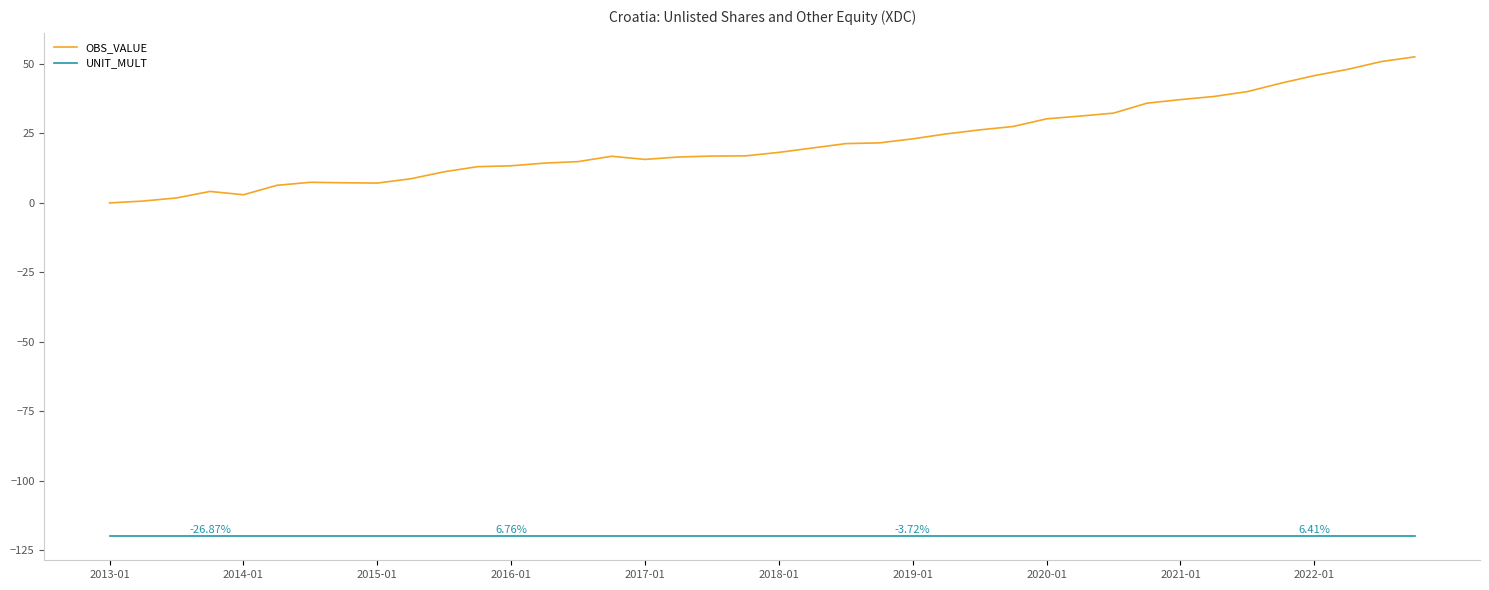

List the series in order of their overall mean, lowest first.

UNIT_MULT, OBS_VALUE